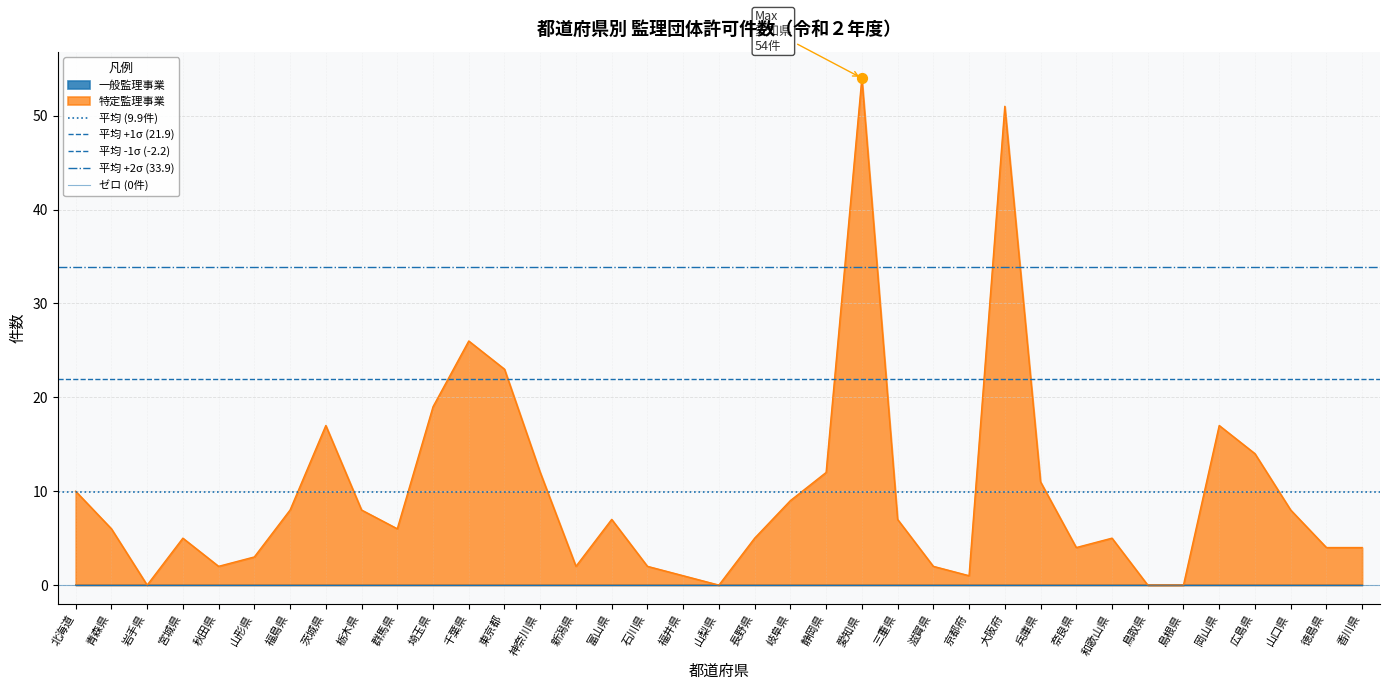

Which category has the highest value in the 特定監理事業 series?

愛知県